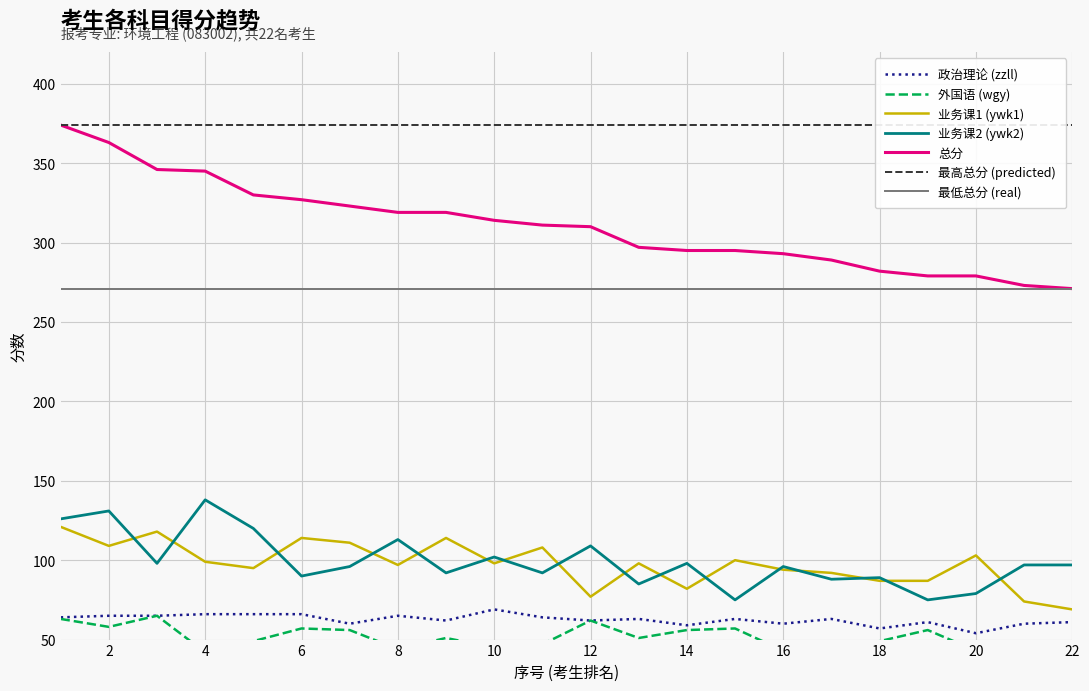

What is the maximum value shown in the chart?

374